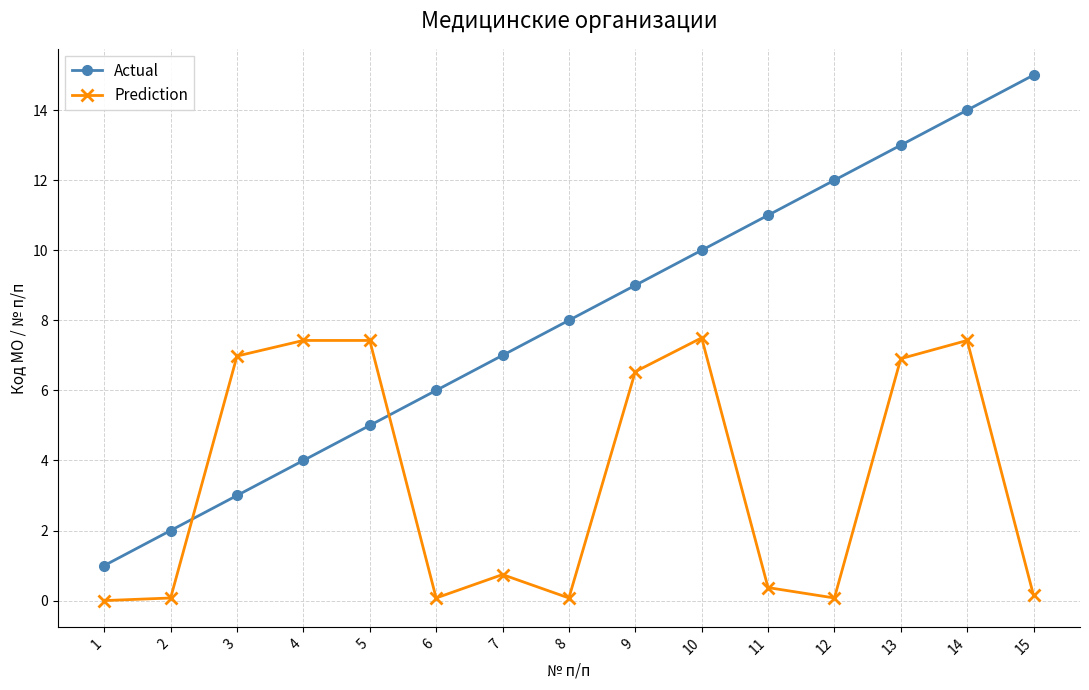

What is the value of the Actual point at the 1st from the left?

1.0